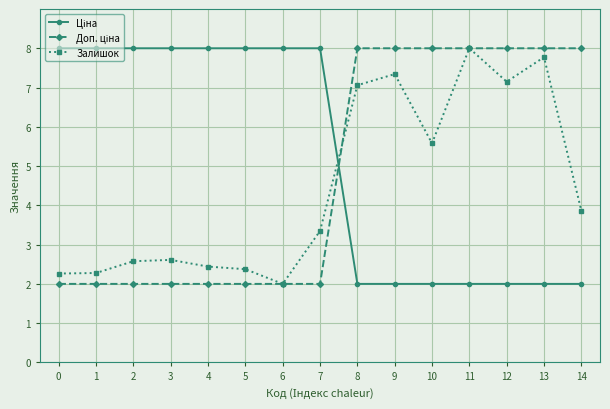

What is the maximum value for Залишок?

8.0